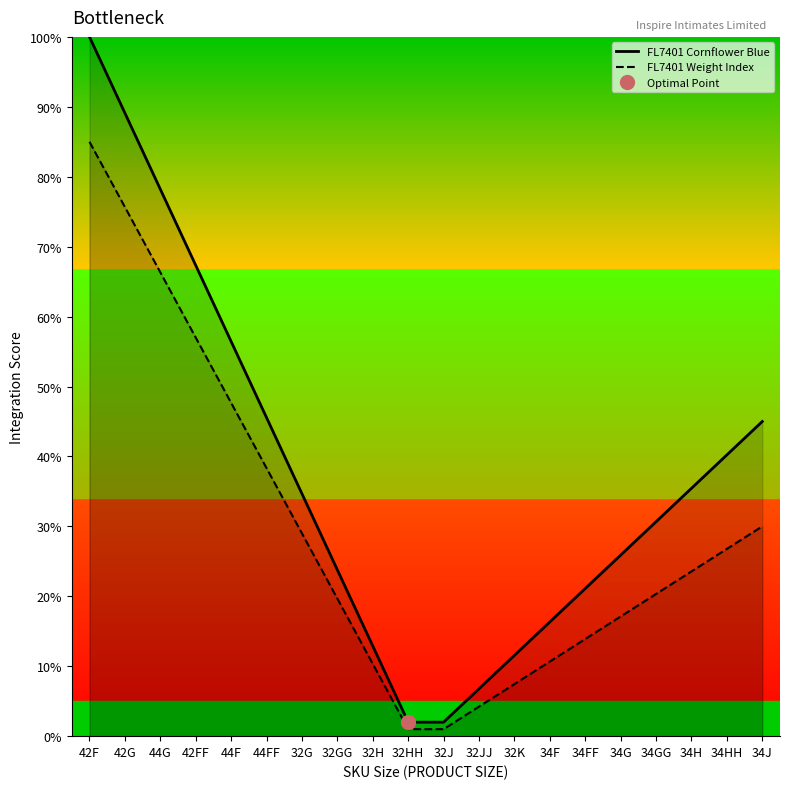

What is the total value across all series at 34F?

0.3